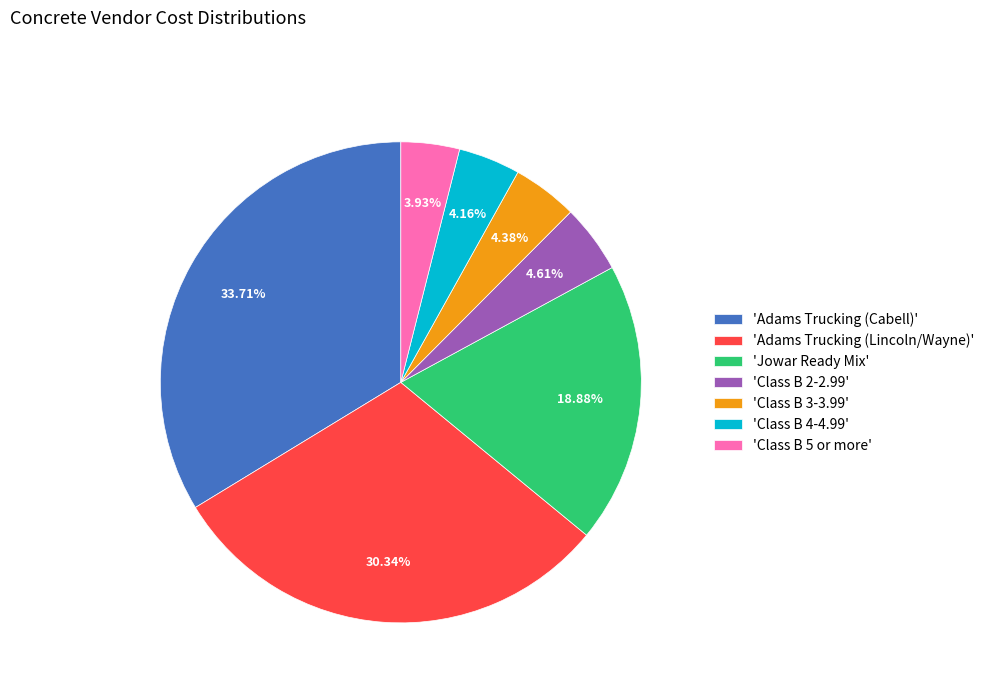

How many slices are in this pie chart?

7